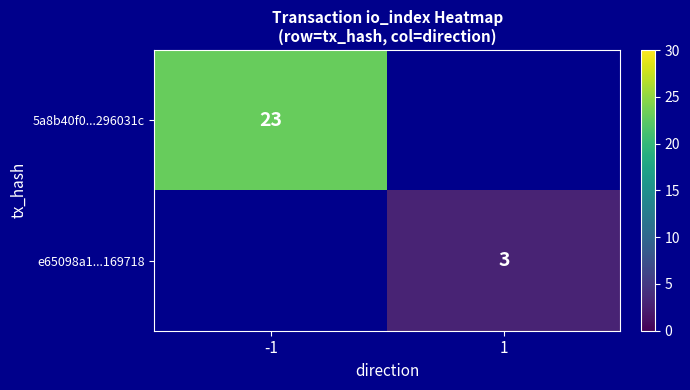

What is the smallest value displayed?

3.0